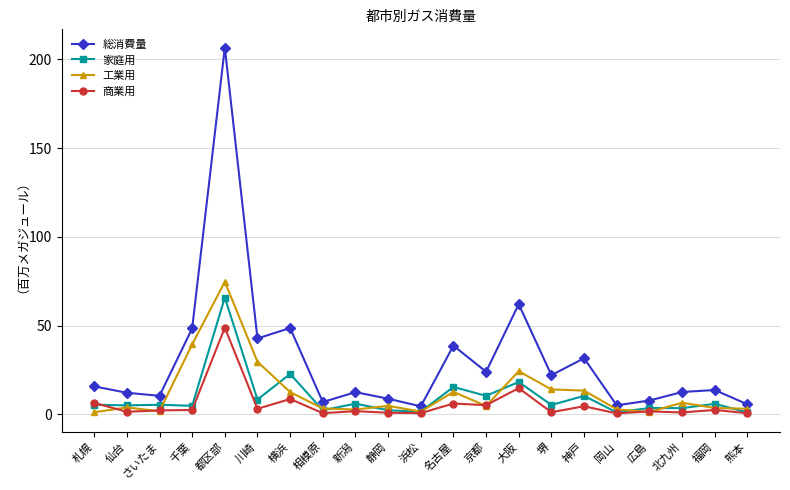

What is the greatest value displayed?

206.6